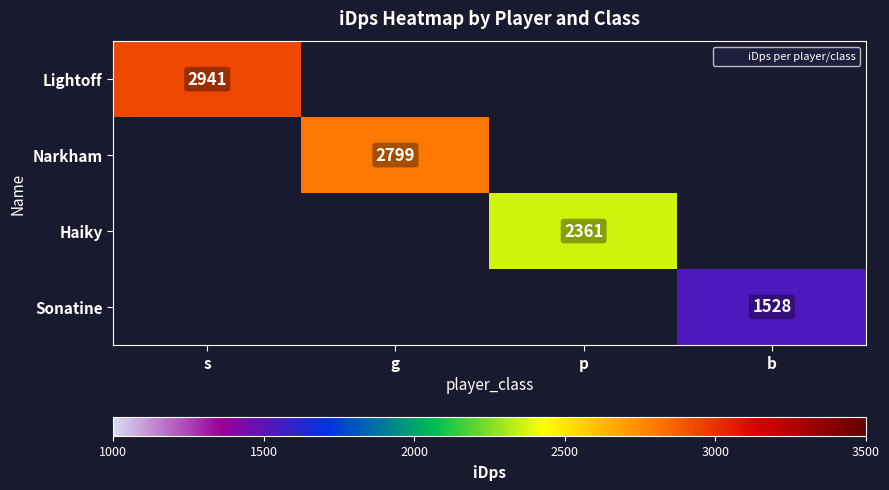

At which category does the chart reach its minimum across all series?

b